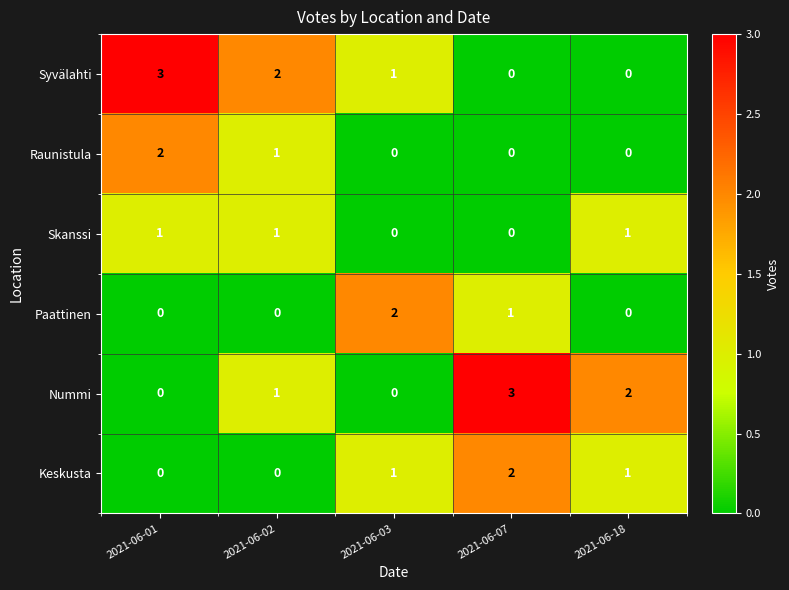

What is the spread (max minus min) of values at 2021-06-01?

3